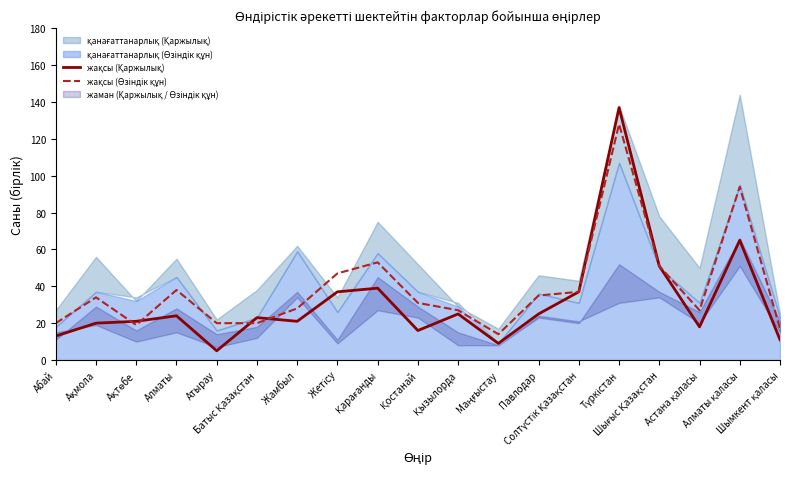

Which category has the lowest value across all series?

Атырау